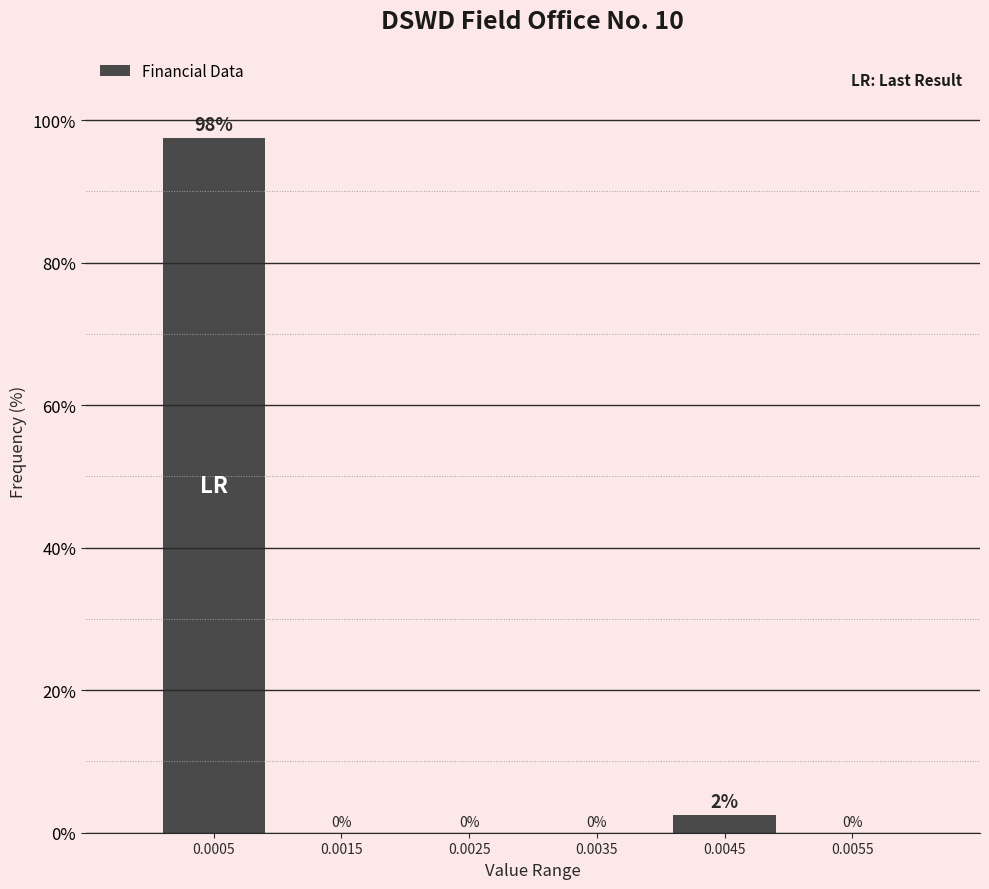

Which category has the highest value across all series?

0.0005